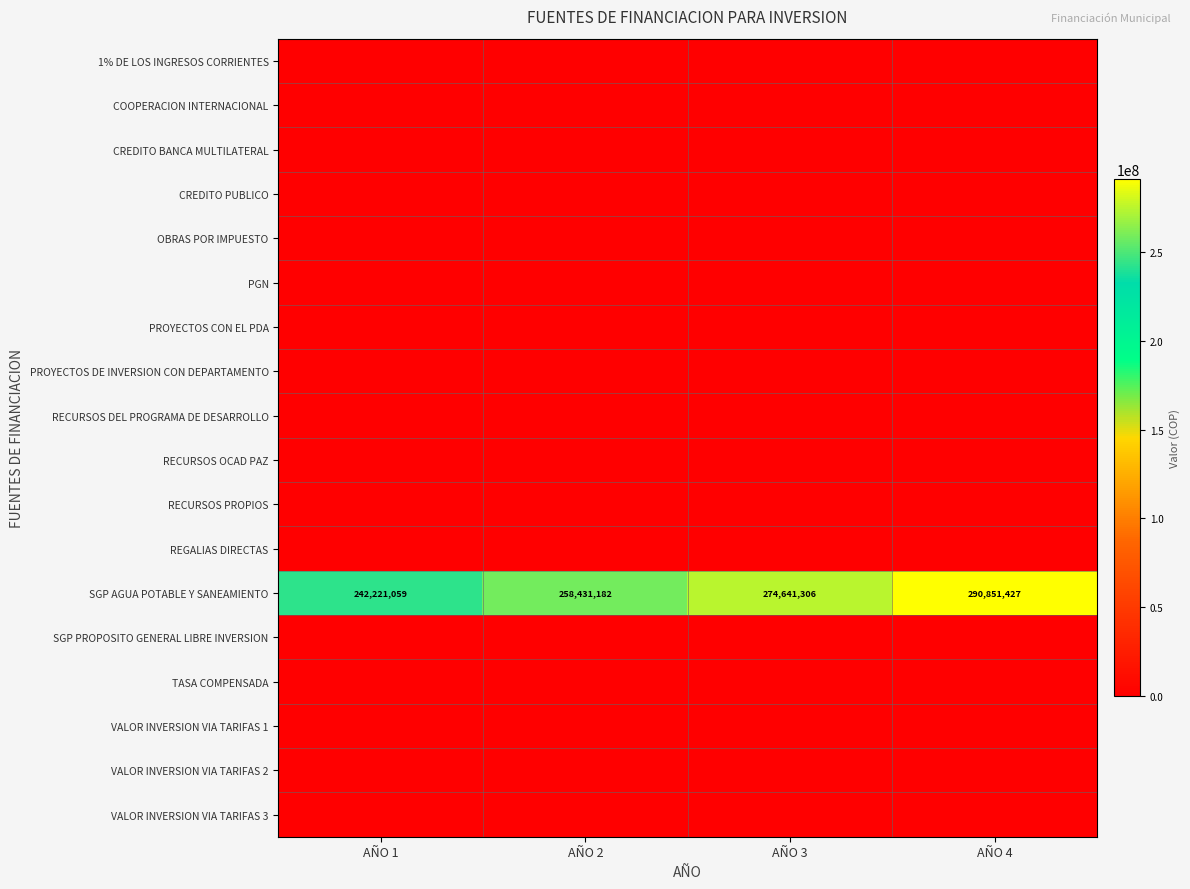

True or false: SGP AGUA POTABLE Y SANEAMIENTO has a value of 258431182 at AÑO 2.

True